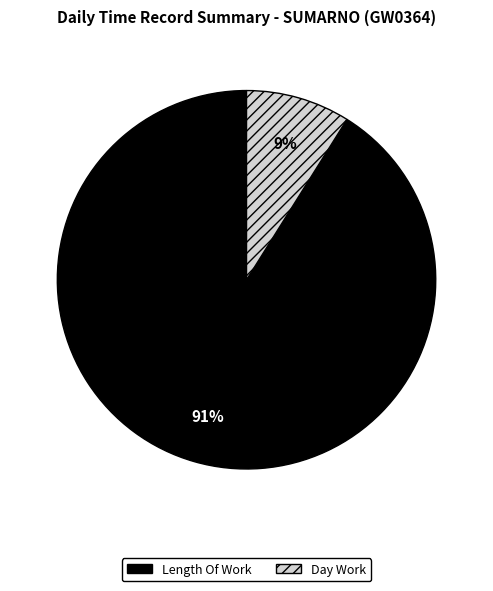

Is there a majority slice in this chart?

Yes